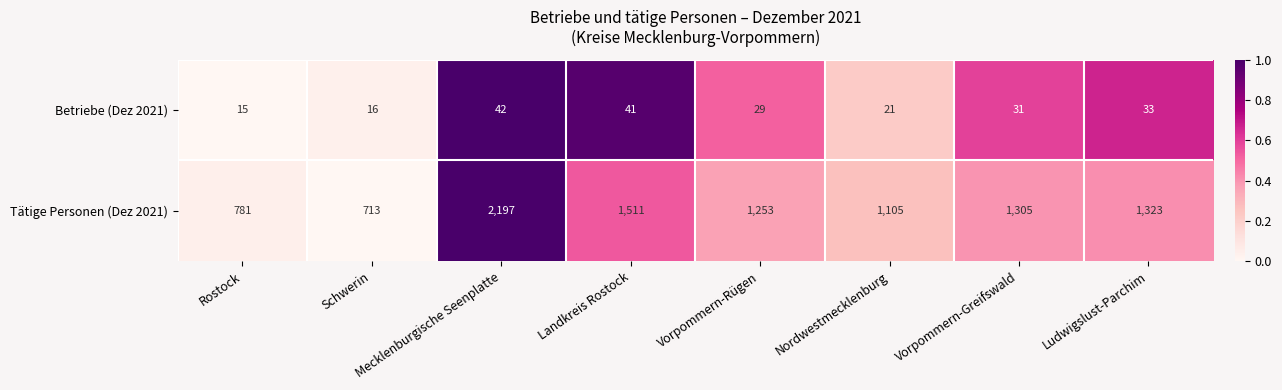

Is it true that Tätige Personen (Dez 2021) equals 2197 at Mecklenburgische Seenplatte?

True